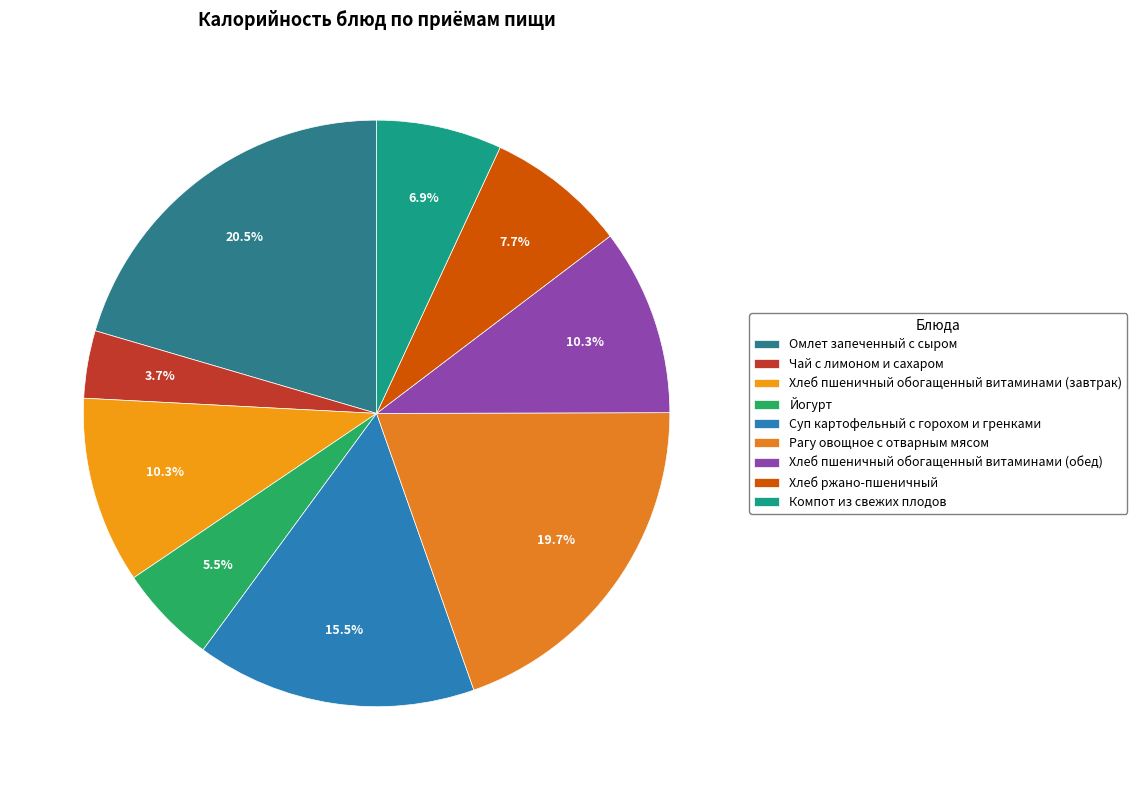

True or false: Рагу овощное с отварным мясом accounts for 20% of the total.

True